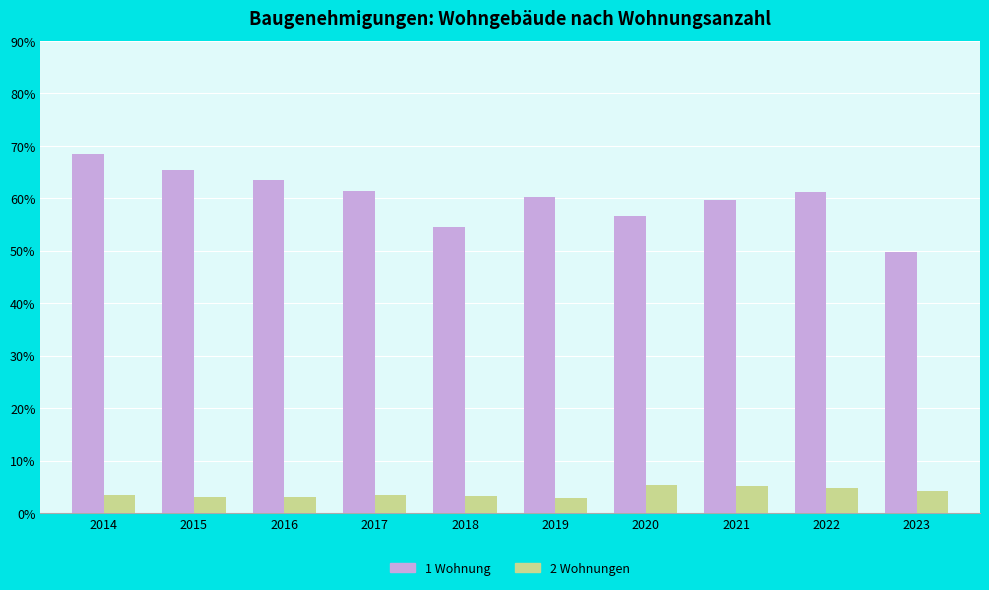

Rank the series at 2021 from lowest to highest value.

2 Wohnungen, 1 Wohnung